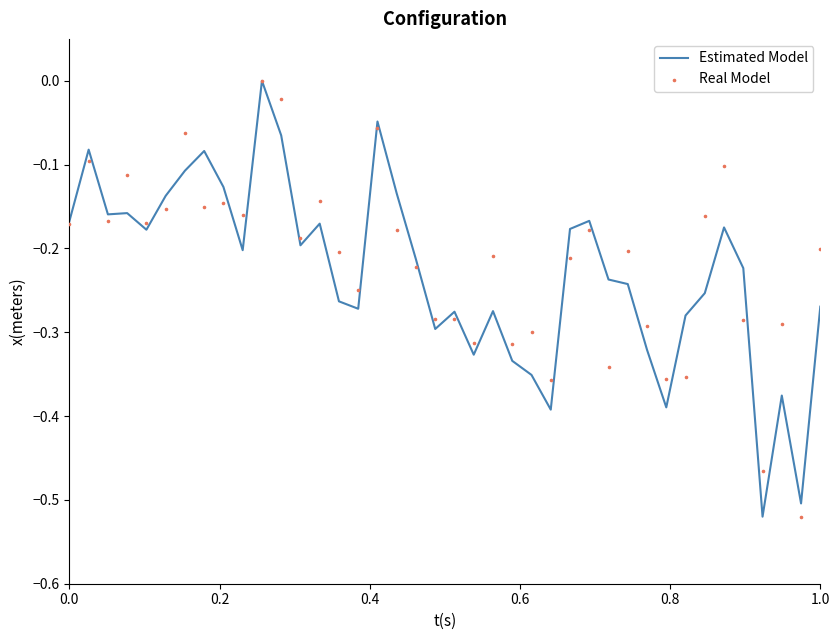

What are all the series names shown in the legend?

Estimated Model, Real Model